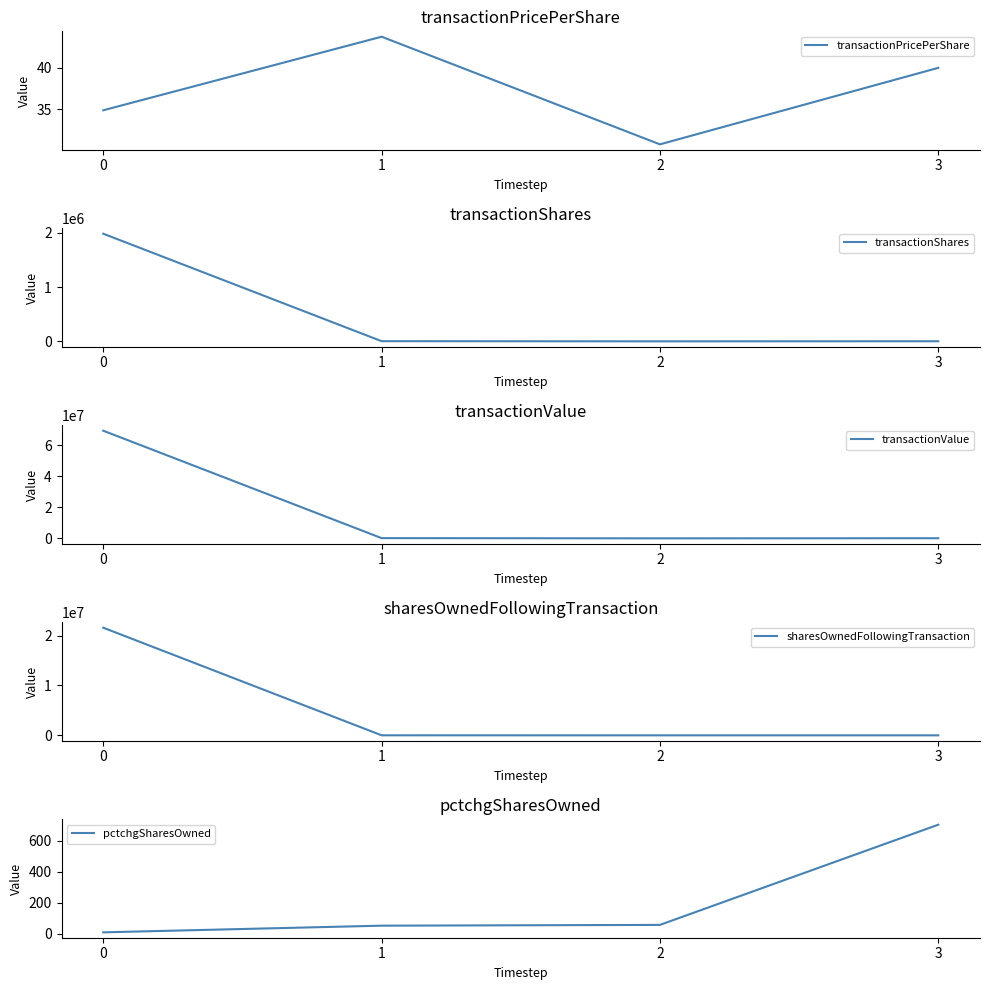

Where is the first local minimum for transactionValue?

2